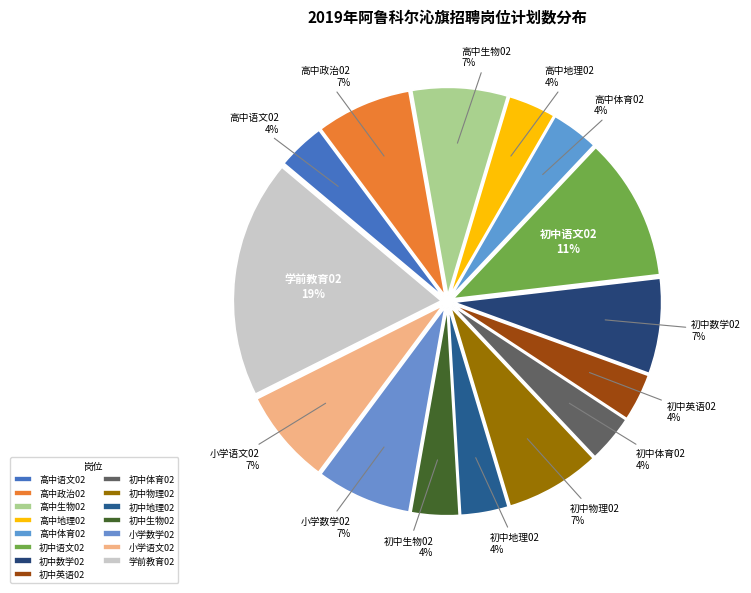

Is it true that 初中物理02 is 1% of the pie?

False